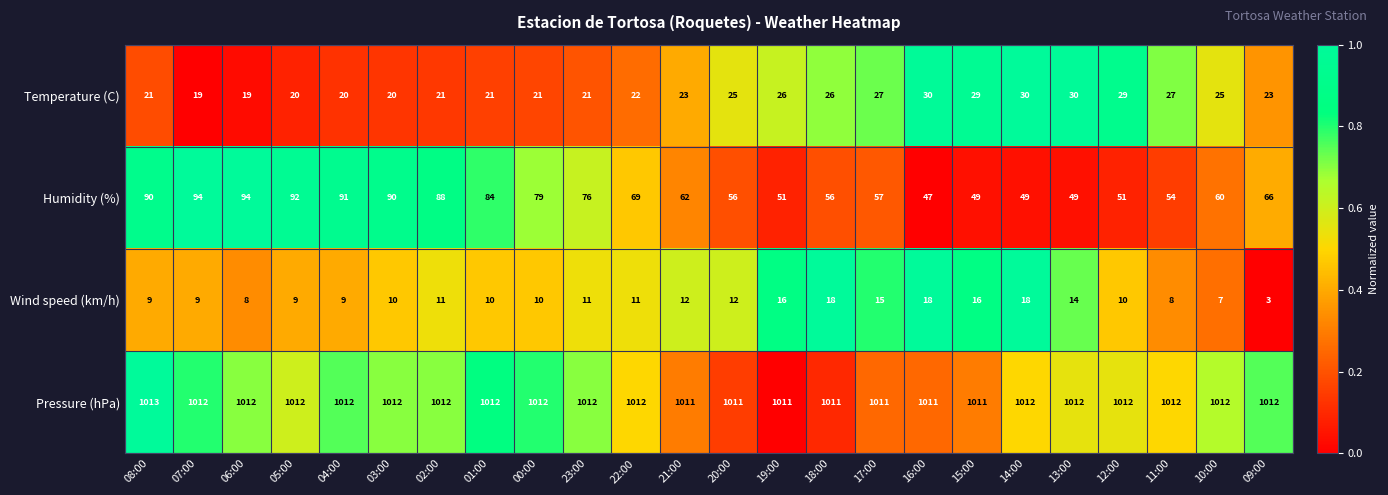

Rank the series by their maximum value, from highest to lowest.

Pressure (hPa), Humidity (%), Temperature (C), Wind speed (km/h)